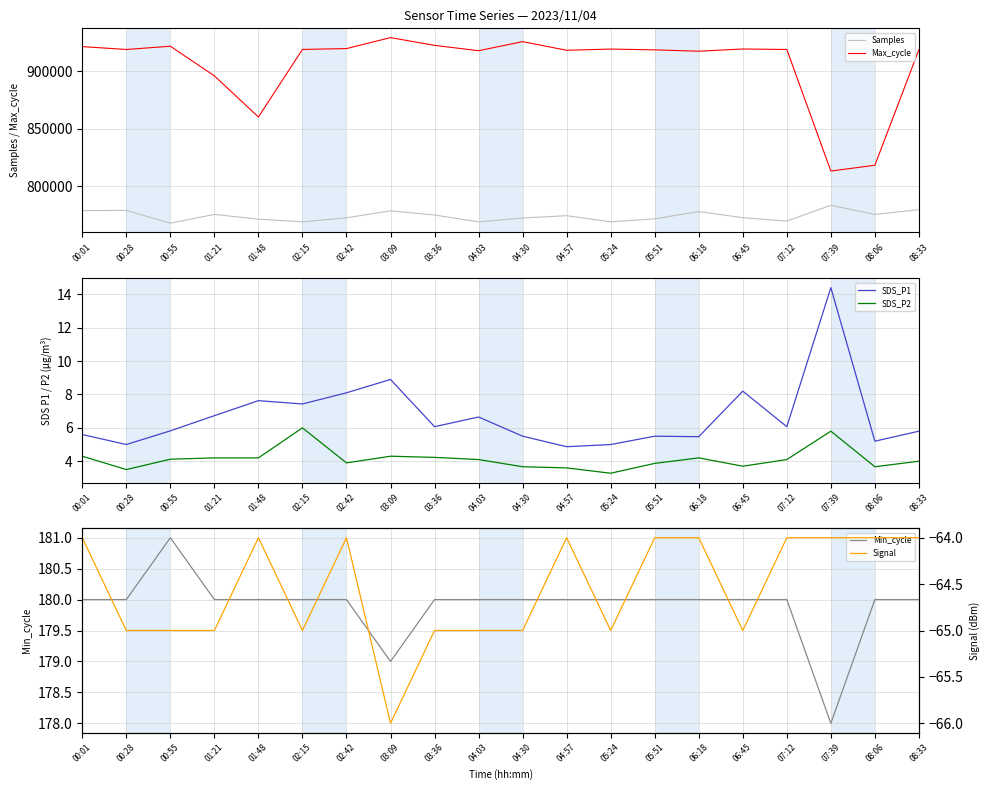

At how many categories does at least one series exceed 546593?

20